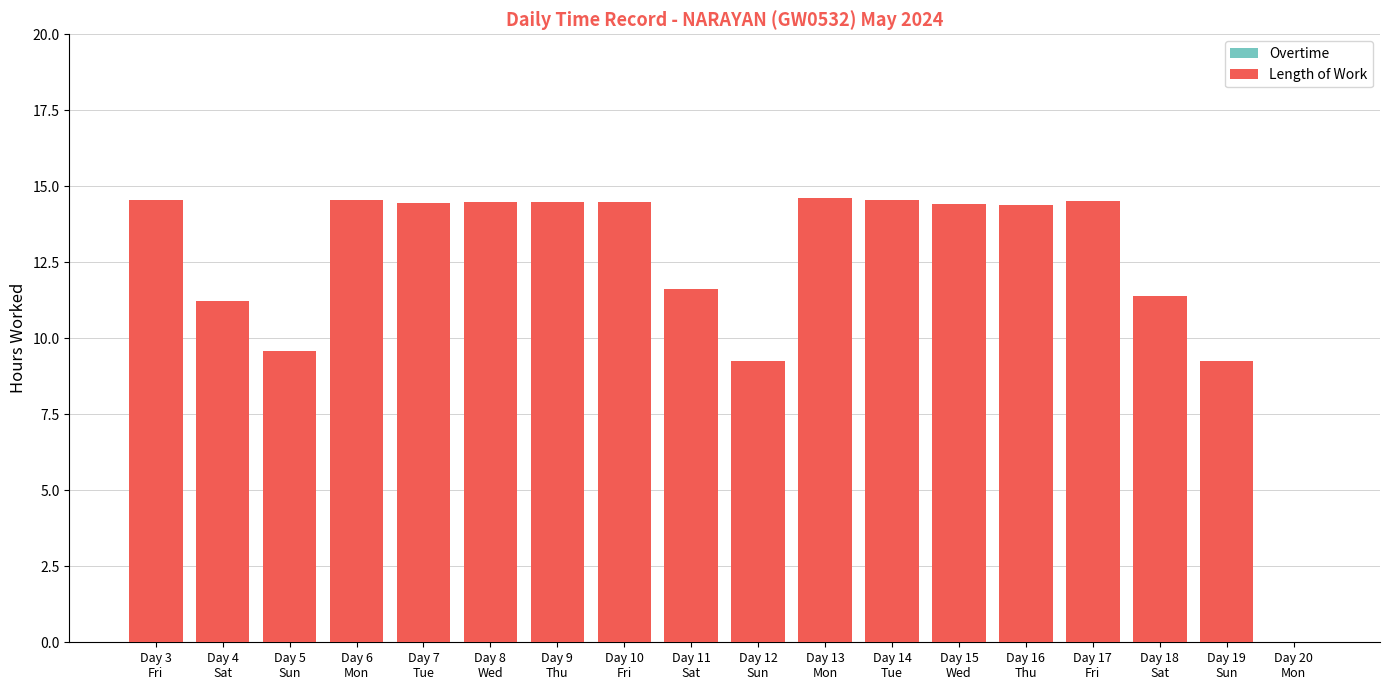

What is the maximum value shown in the chart?

14.6